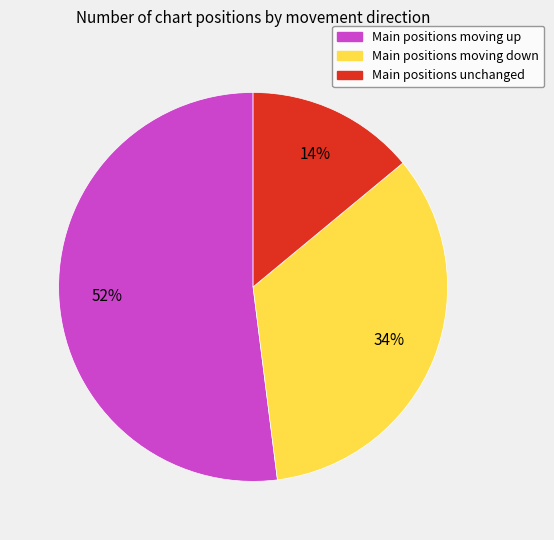

To the nearest percent, what is the average slice percentage?

33%